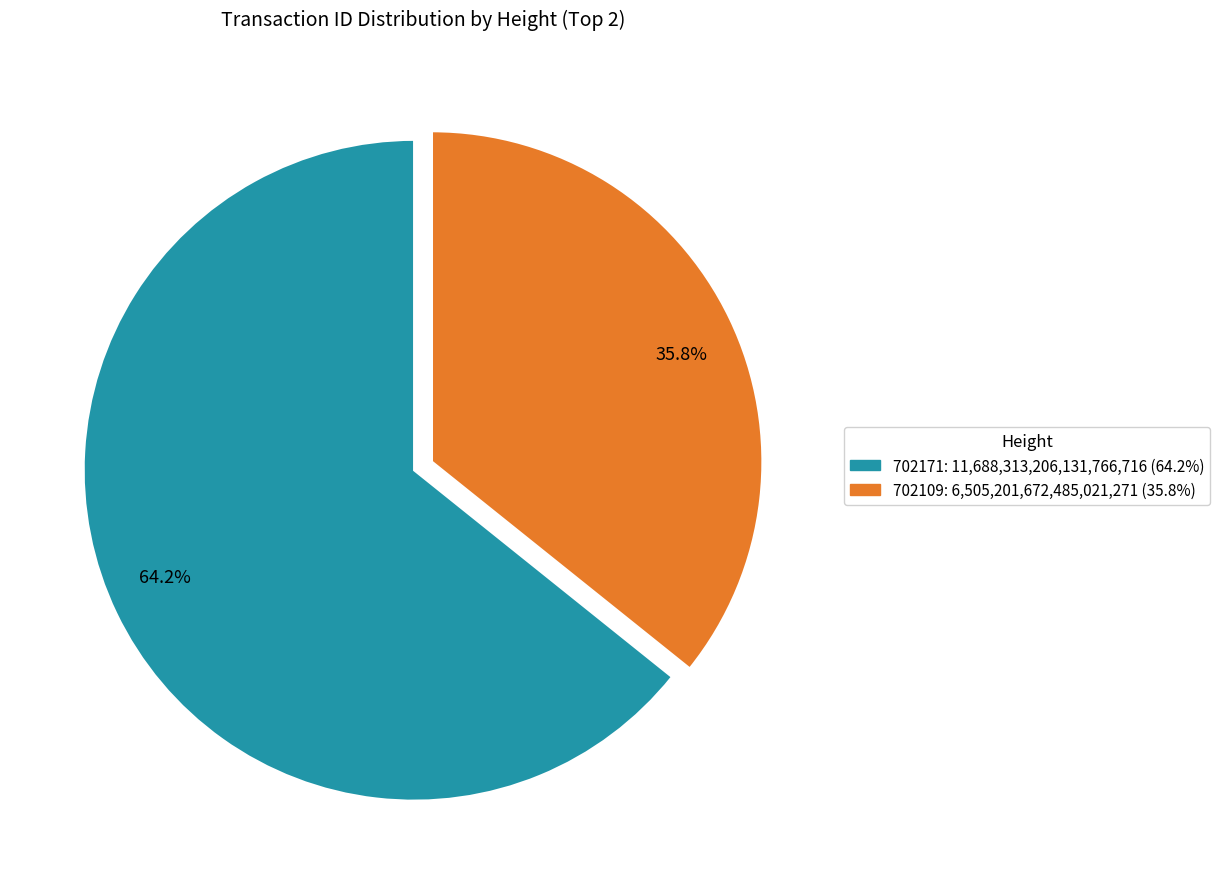

Rank the categories by value from highest to lowest.

64.2%, 35.8%